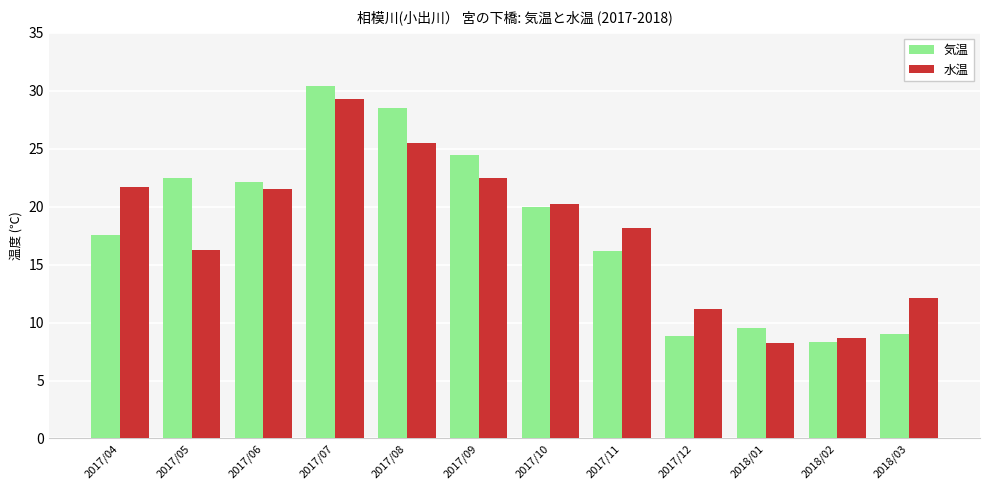

Rank the series at 2018/03 from lowest to highest value.

気温, 水温